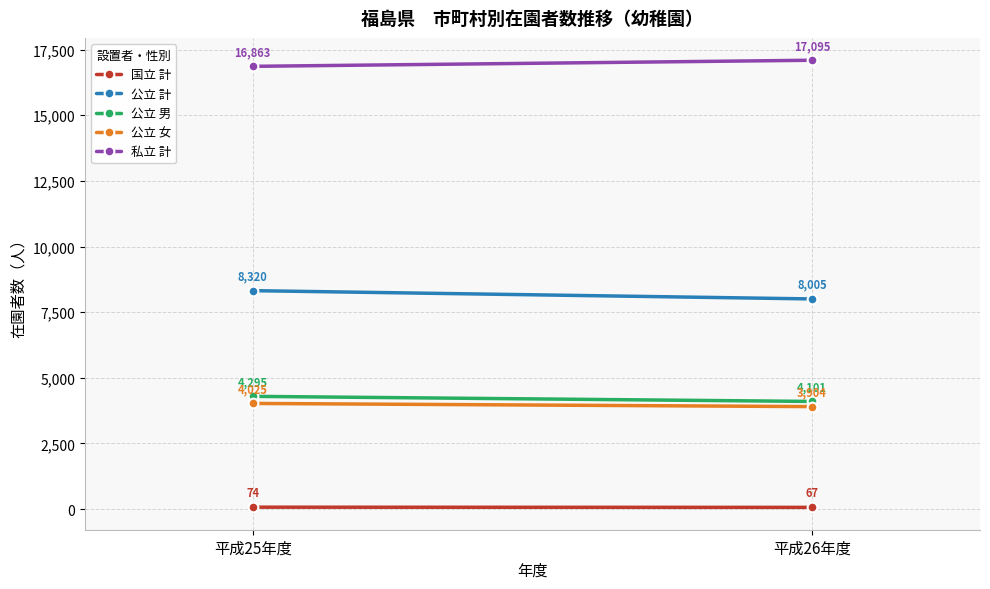

Which series has the largest total across all categories?

私立 計